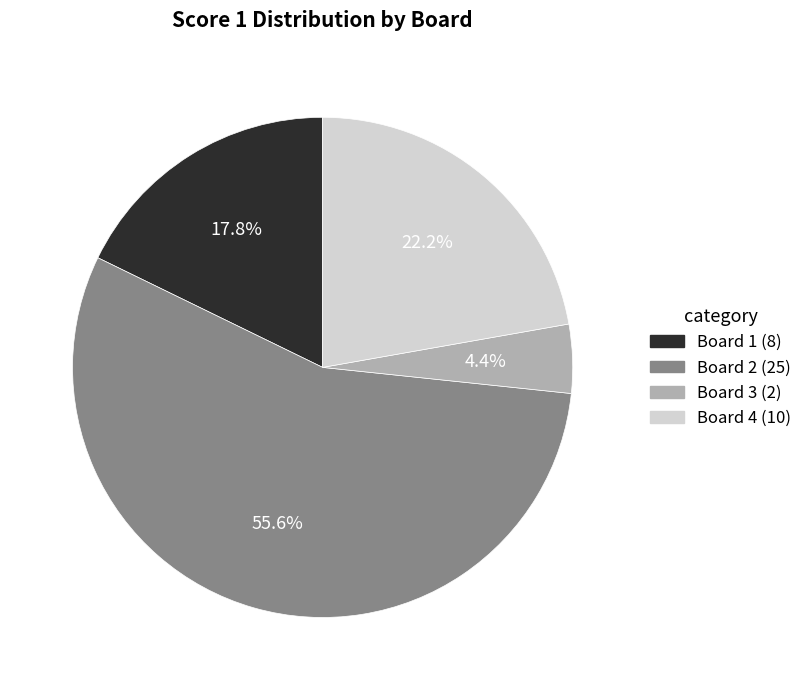

To the nearest percent, what is the combined percentage of Board 3 and Board 1?

22%